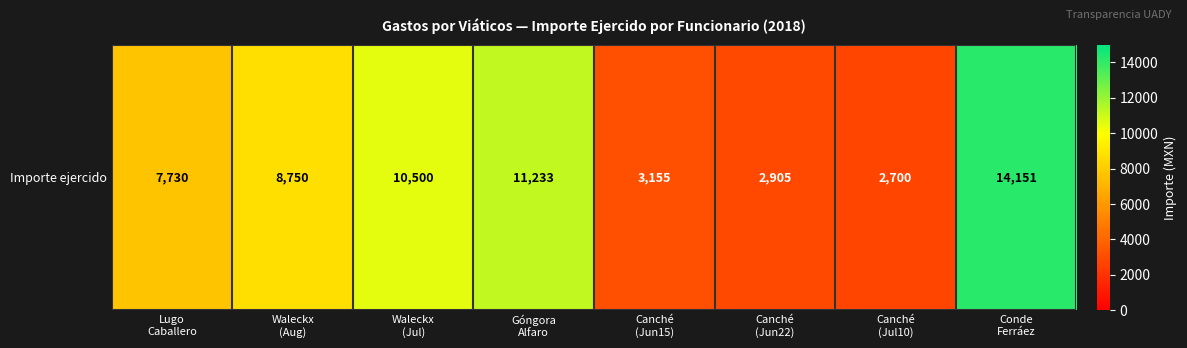

The chart shows a value of 20366.7 at Conde
Ferráez. True or false?

False